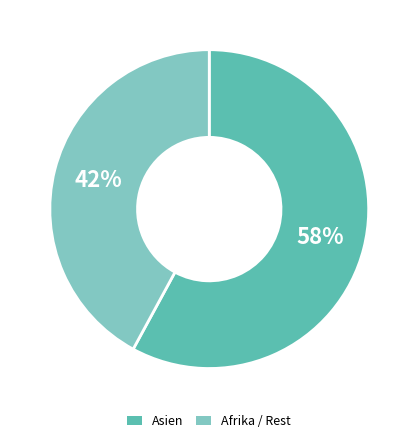

To the nearest percent, what is the average slice percentage?

50%